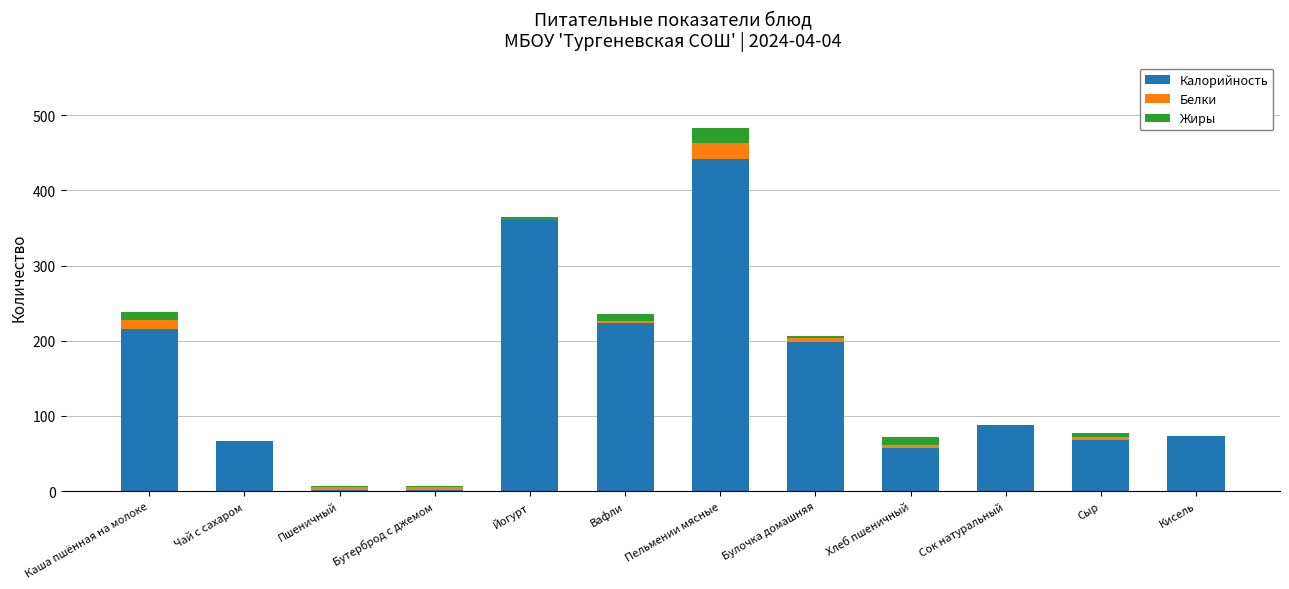

Are the bars horizontal?

No